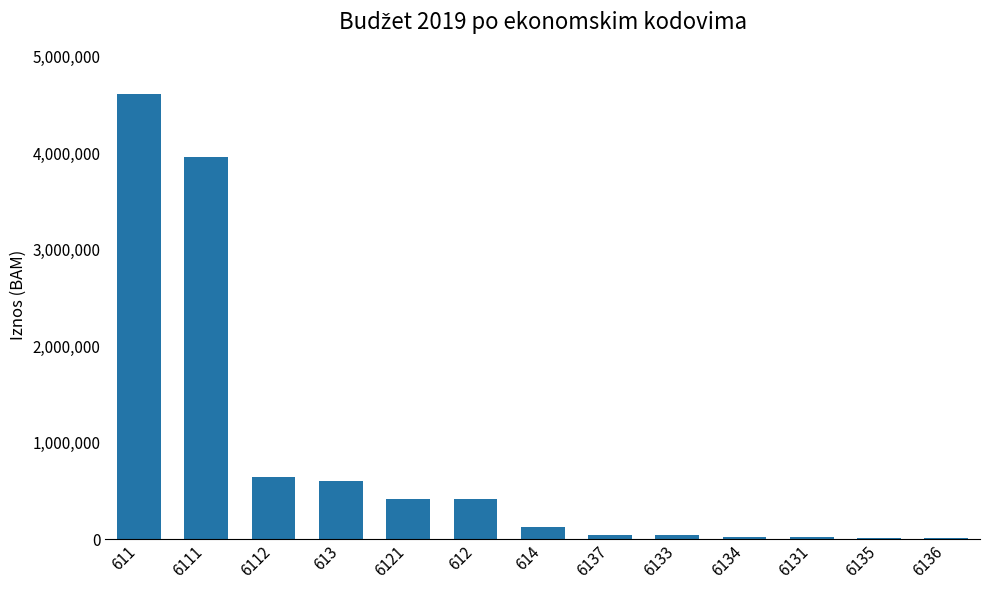

The value at 6112 is 644175. True or false?

True